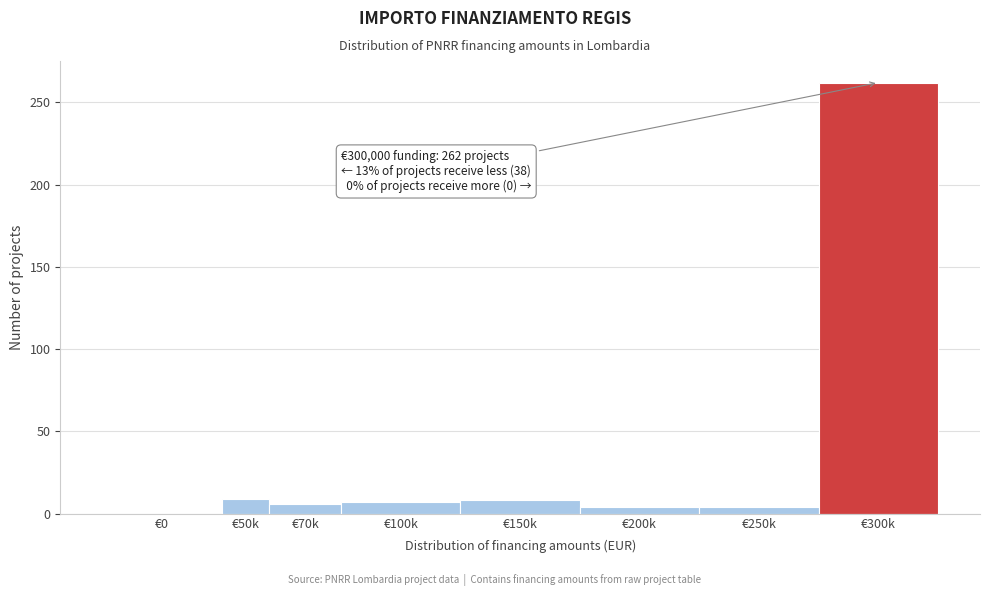

What is the sum of all values?

300